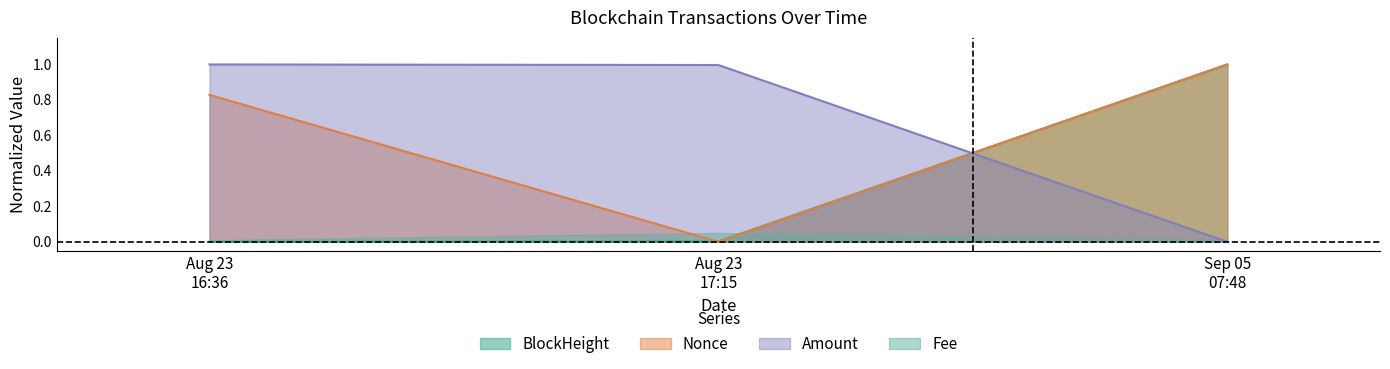

Which series has the largest total across all categories?

Amount